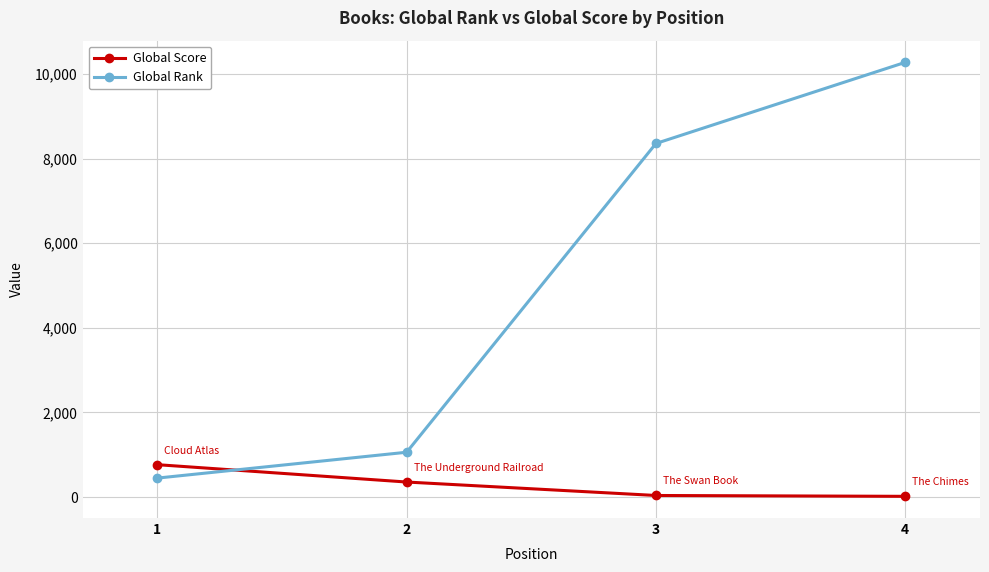

What is the difference between the second highest and second lowest values in the Global Score series?

318